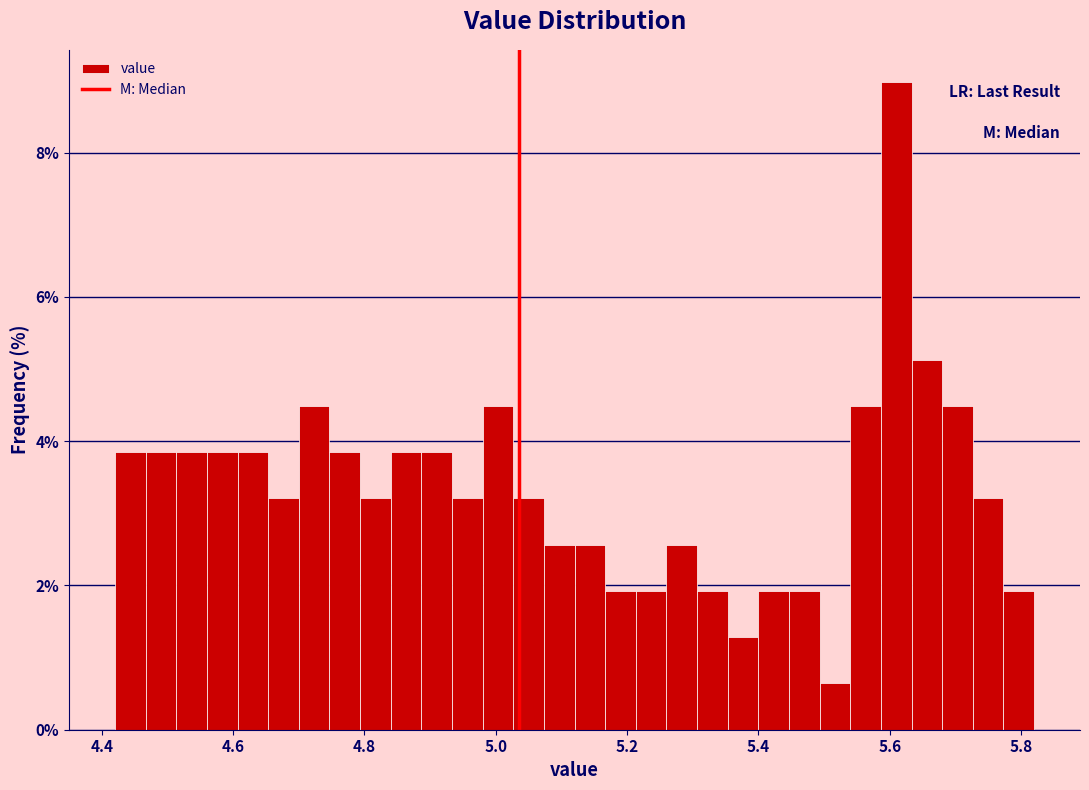

Read against the x-axis, roughly where is the centre of the tallest bar?

5.62